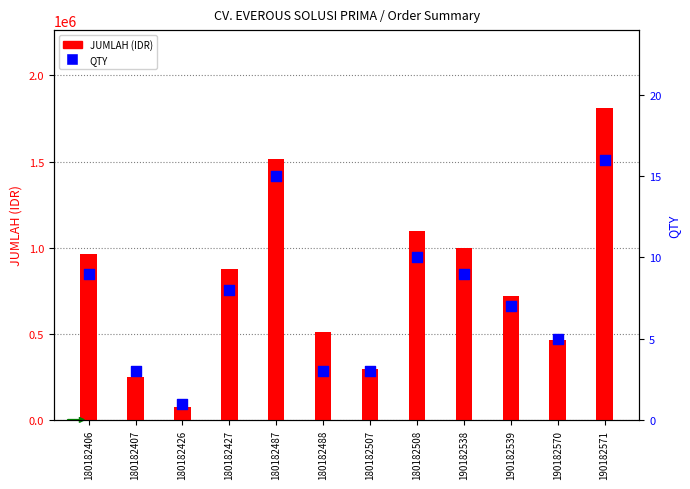

At how many categories does at least one series exceed 789464?

6